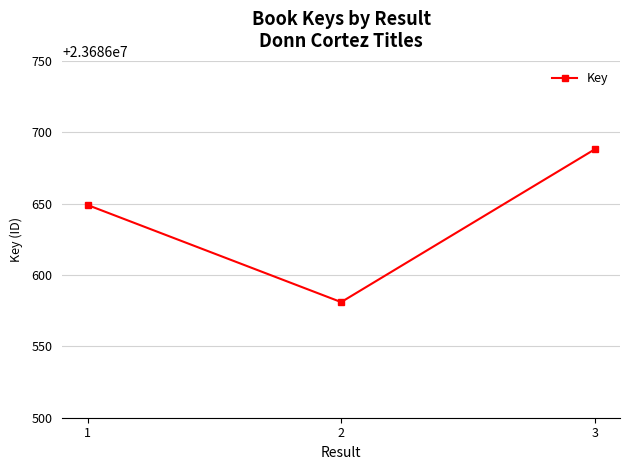

The chart shows a value of 23686688 at 3. True or false?

True